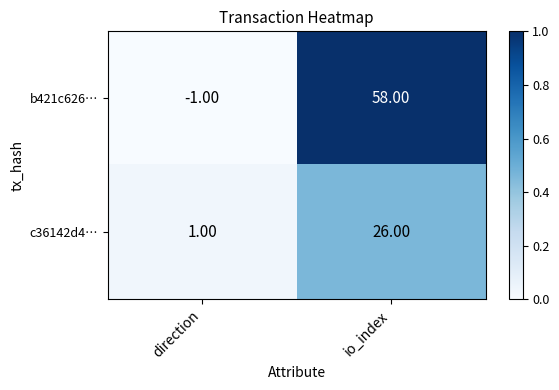

Which series changed the most between direction and io_index?

b421c626…